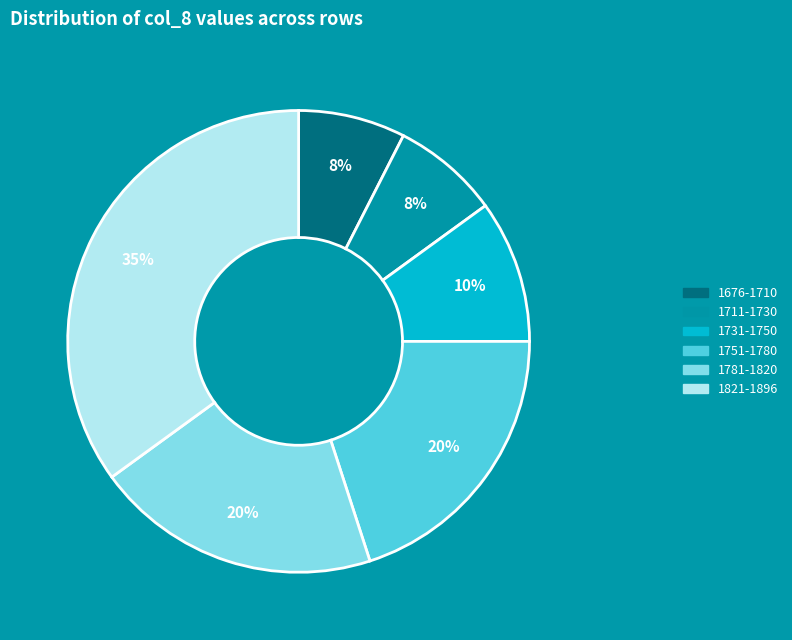

Count the number of slices in the pie.

6